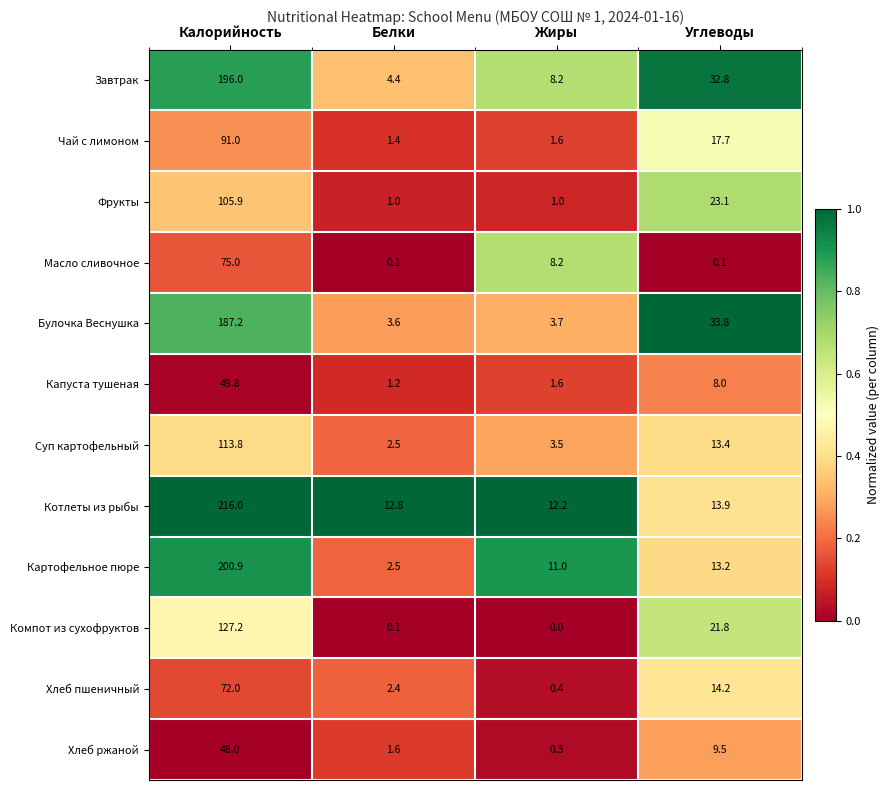

Which label corresponds to the largest value in the chart?

Калорийность